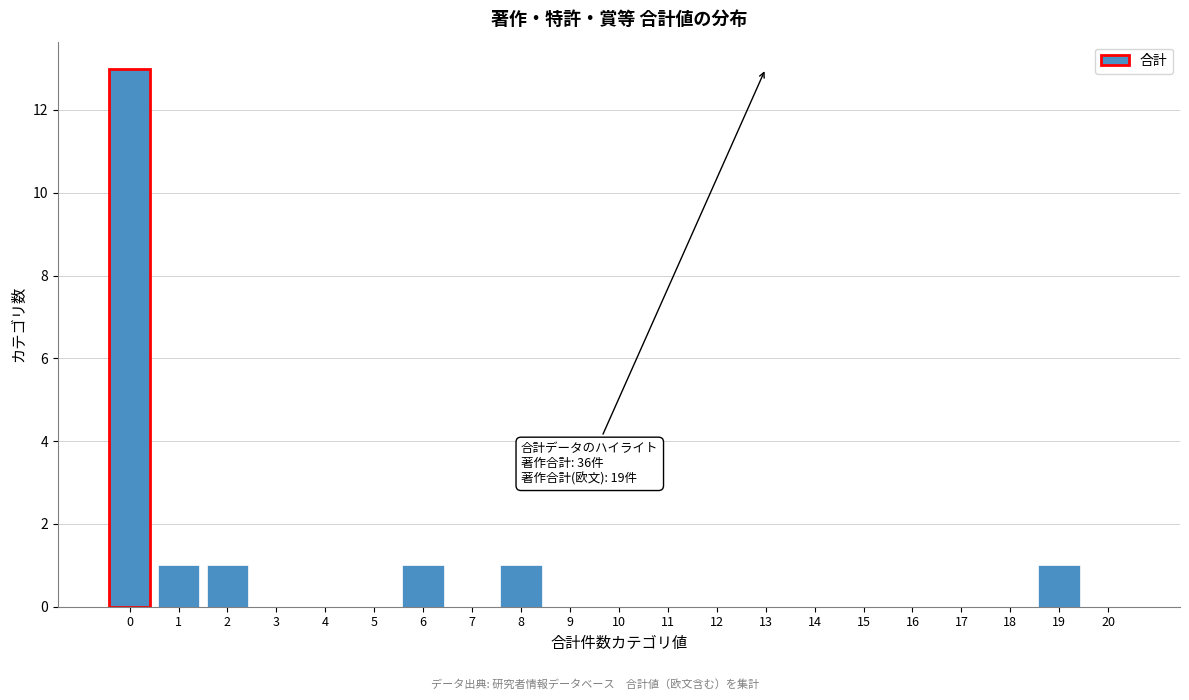

Which range on the x-axis has the tallest bar?

-0.5 to 0.5